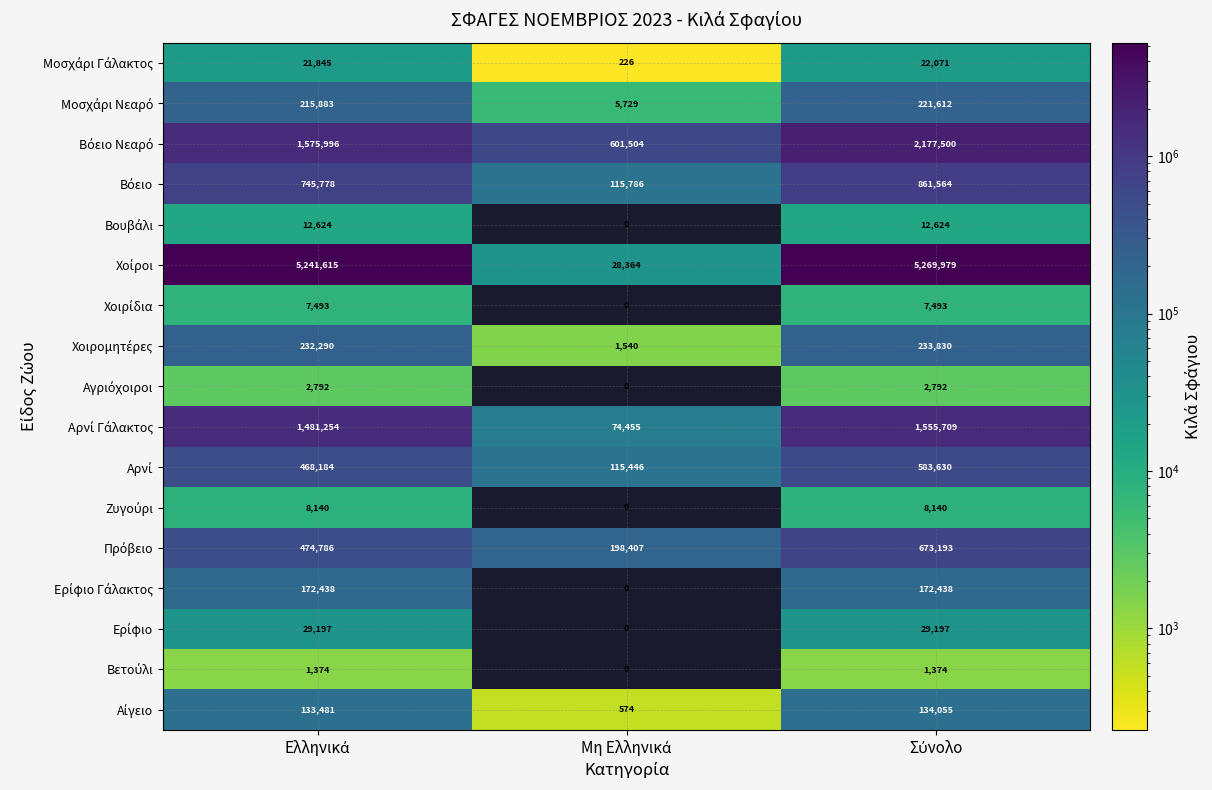

What is the maximum value shown in the chart?

5269979